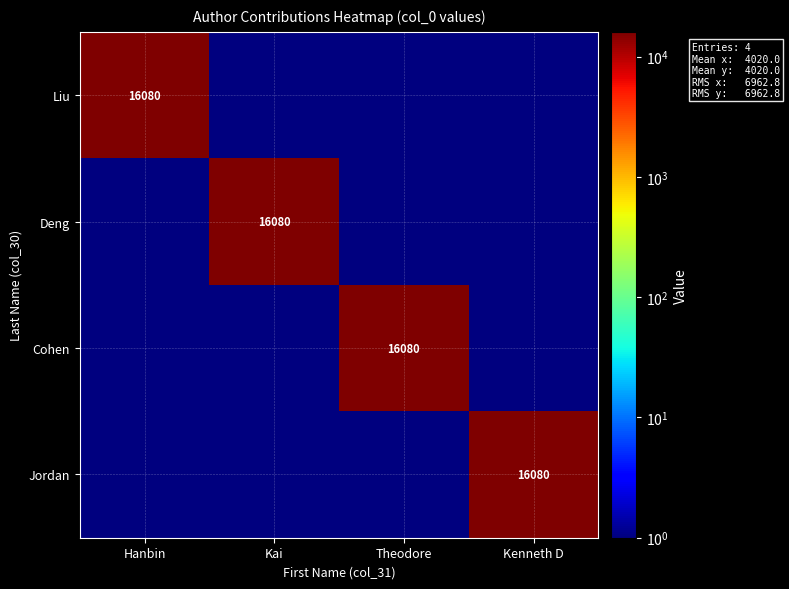

The Cohen series shows 0.0 at Kenneth D. True or false?

True